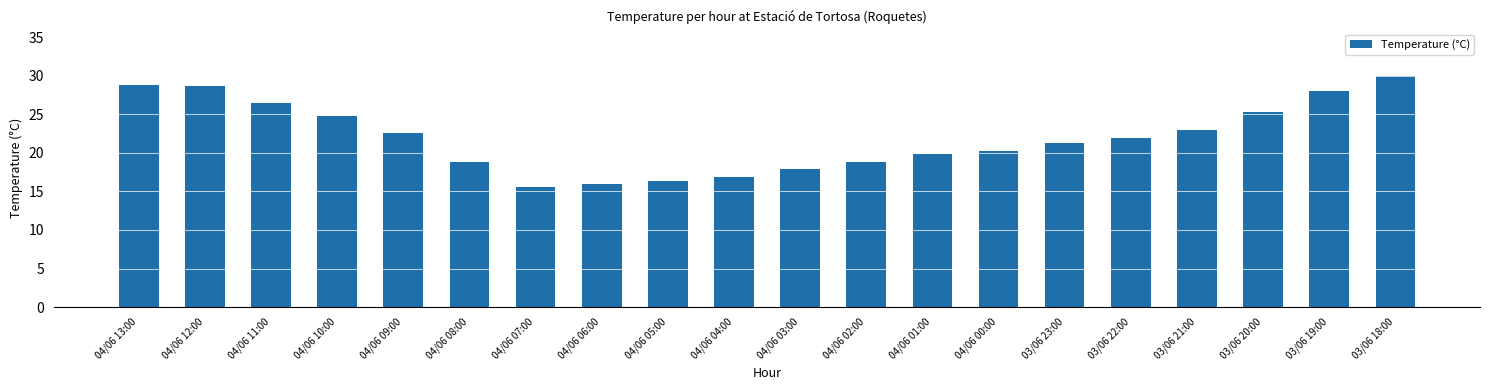

What is the label of the 13th bar from the left?

04/06 01:00